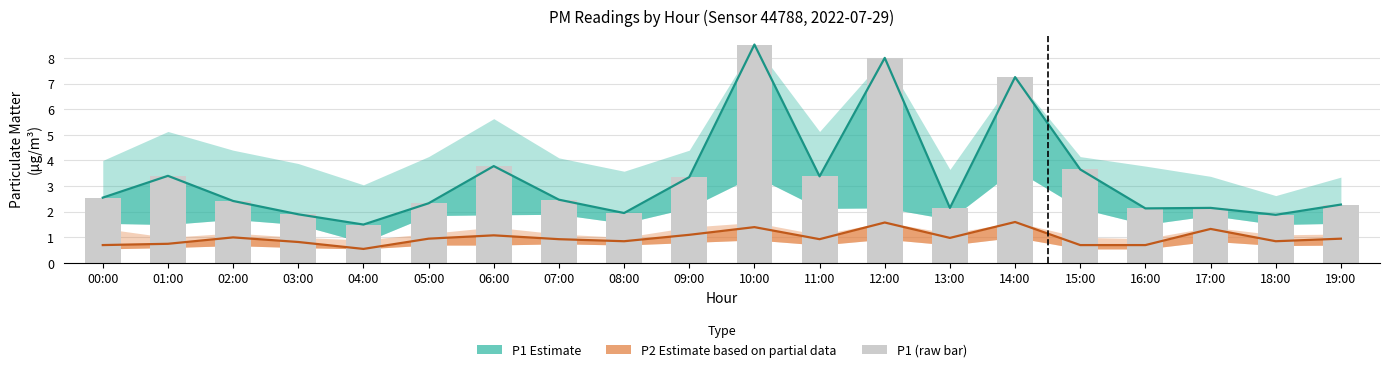

How many data points in P1 Estimate are less than 2?

4